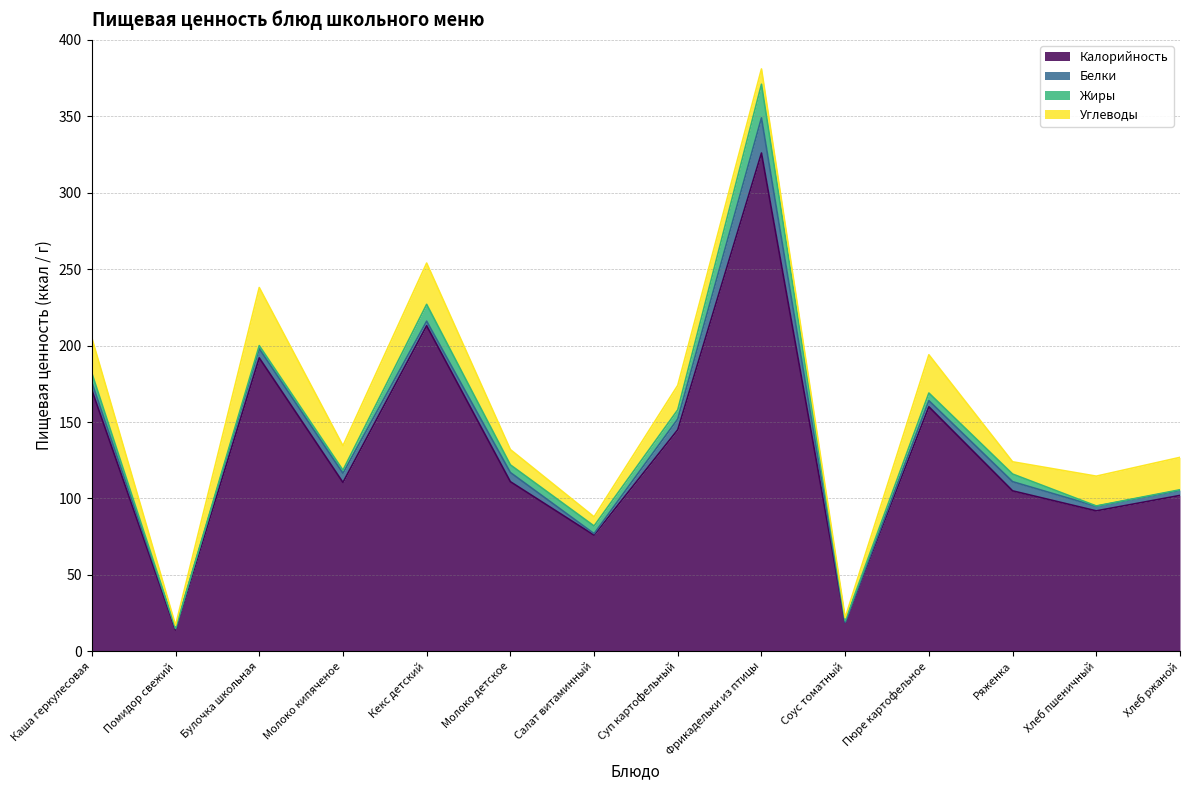

Does the chart have visible grid lines?

Yes